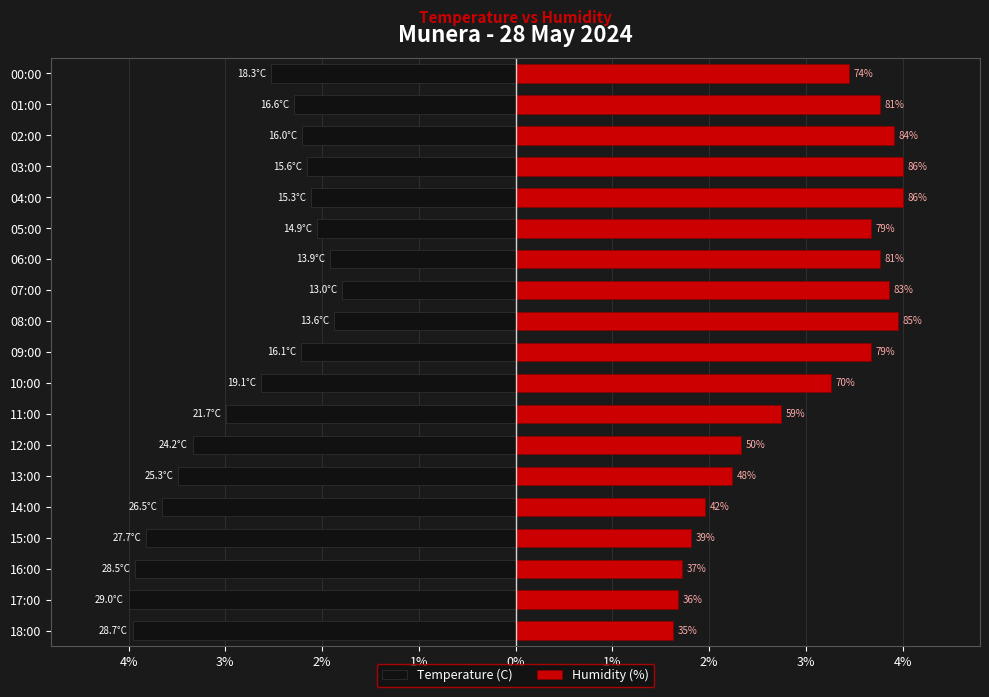

List the series in order of their peak value, lowest first.

Temperature (C), Humidity (%)